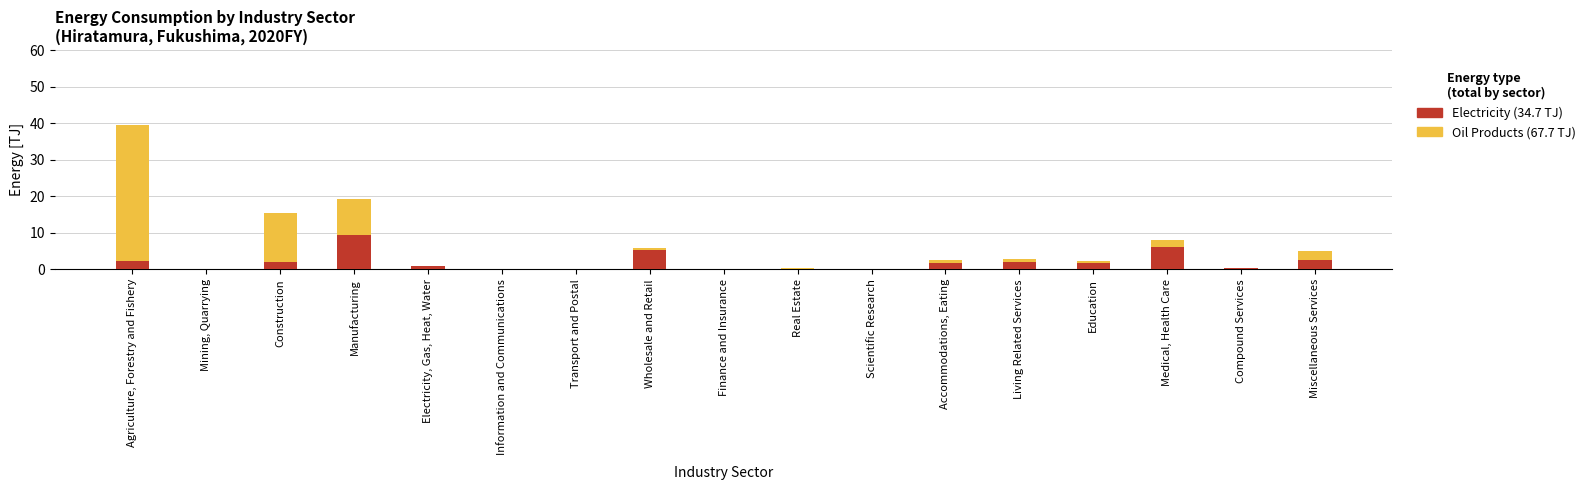

At which category is the sum across all series the highest?

Agriculture, Forestry and Fishery